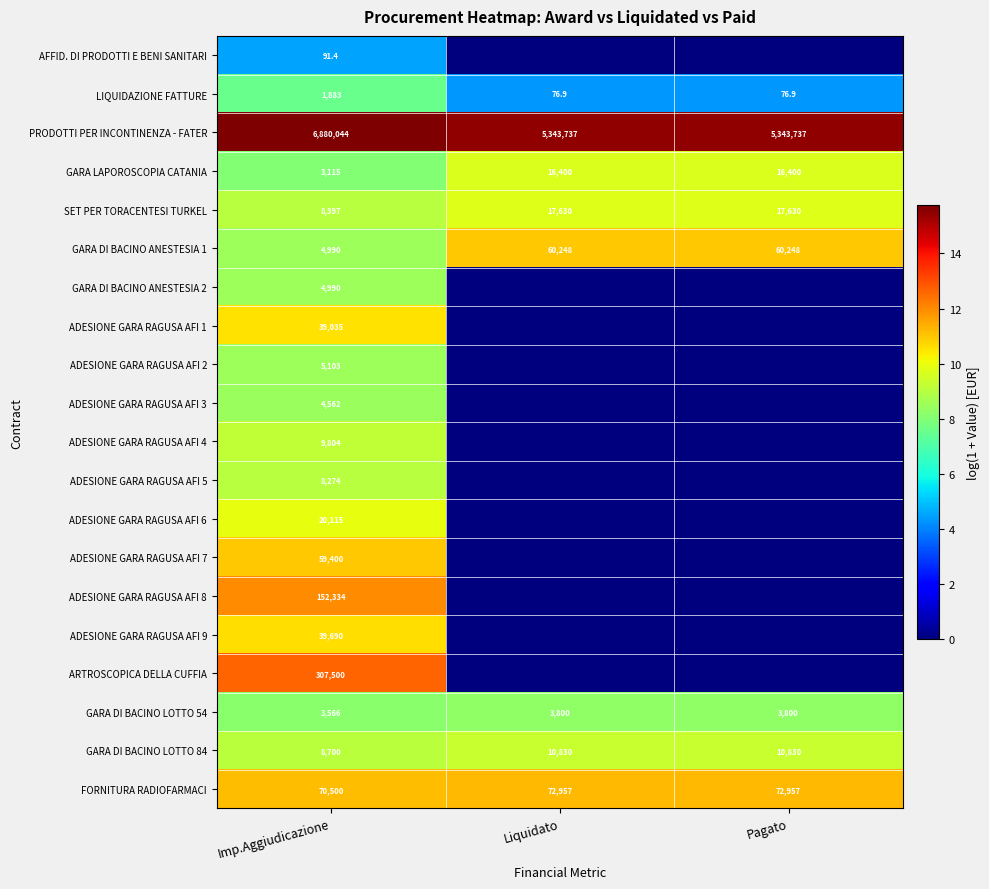

Read the FORNITURA RADIOFARMACI value at Pagato.

72957.0